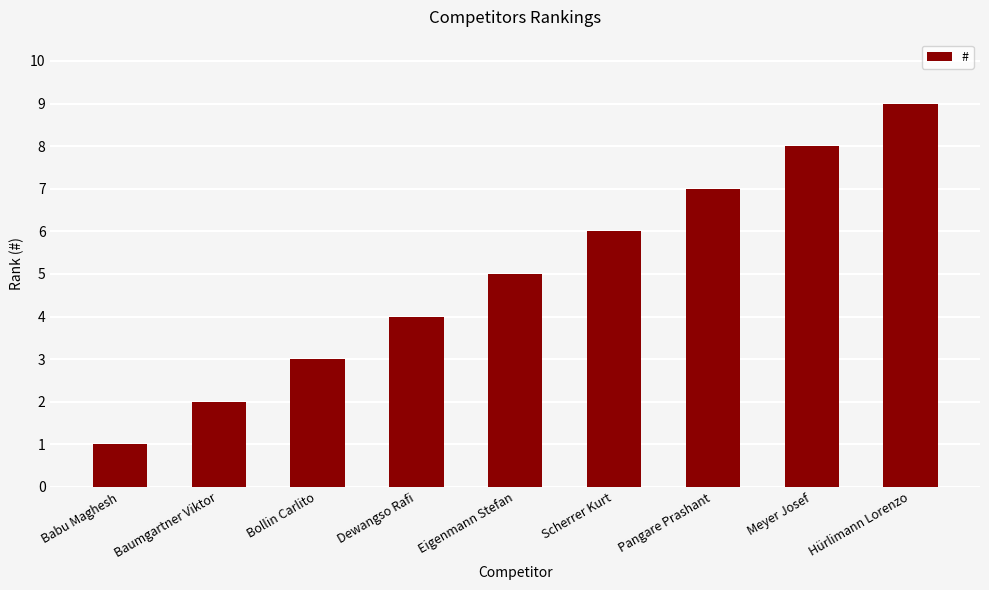

True or false: the data shows 3 at Hürlimann Lorenzo.

False